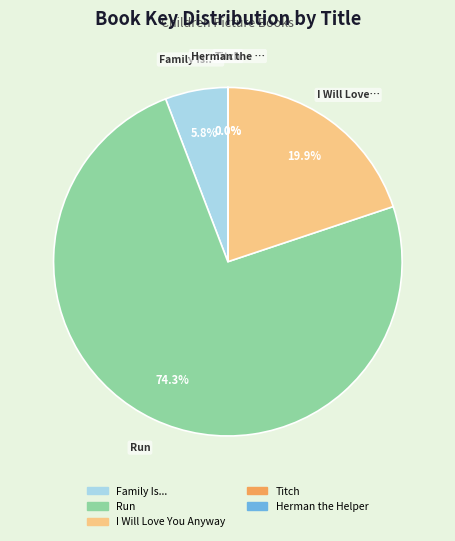

Does I Will Love You Anyway represent more than half of the total?

No